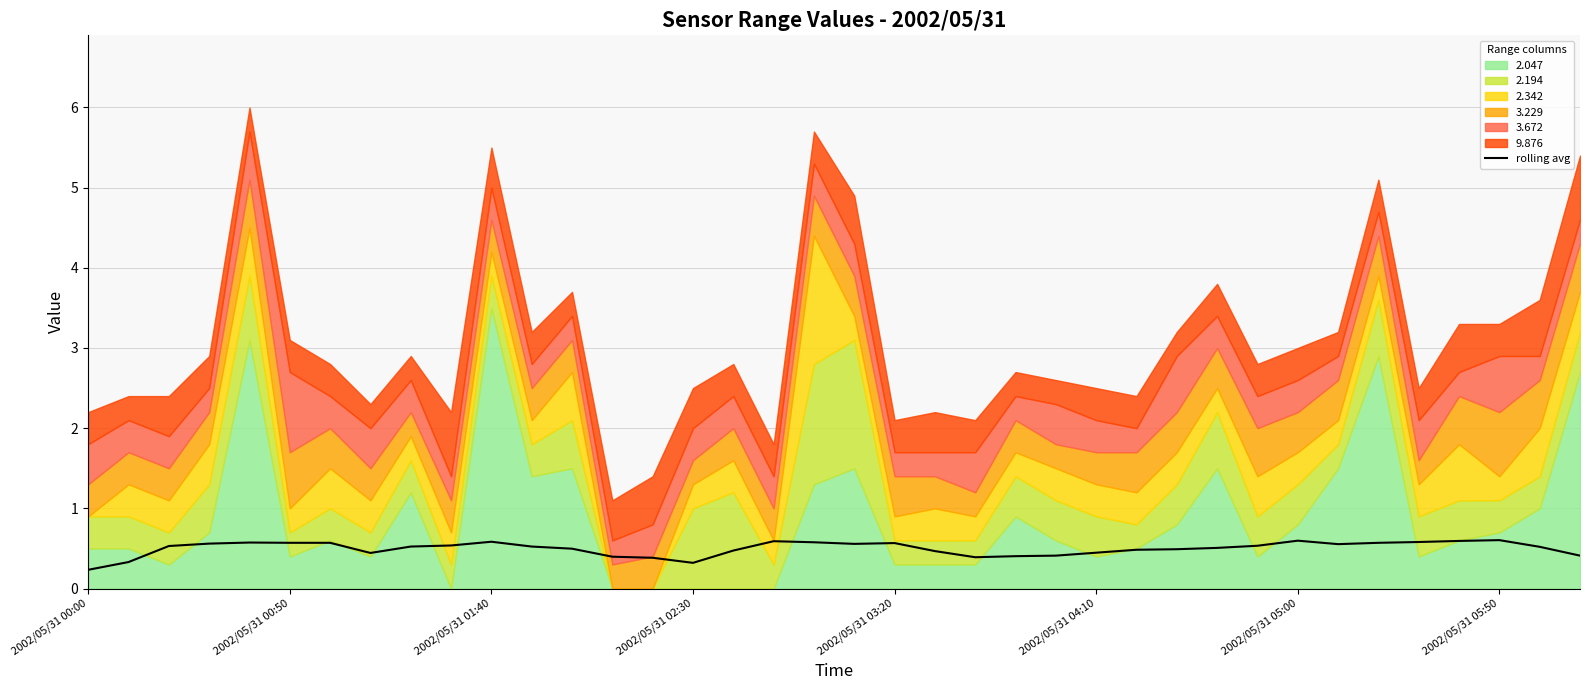

Does the chart have visible grid lines?

Yes